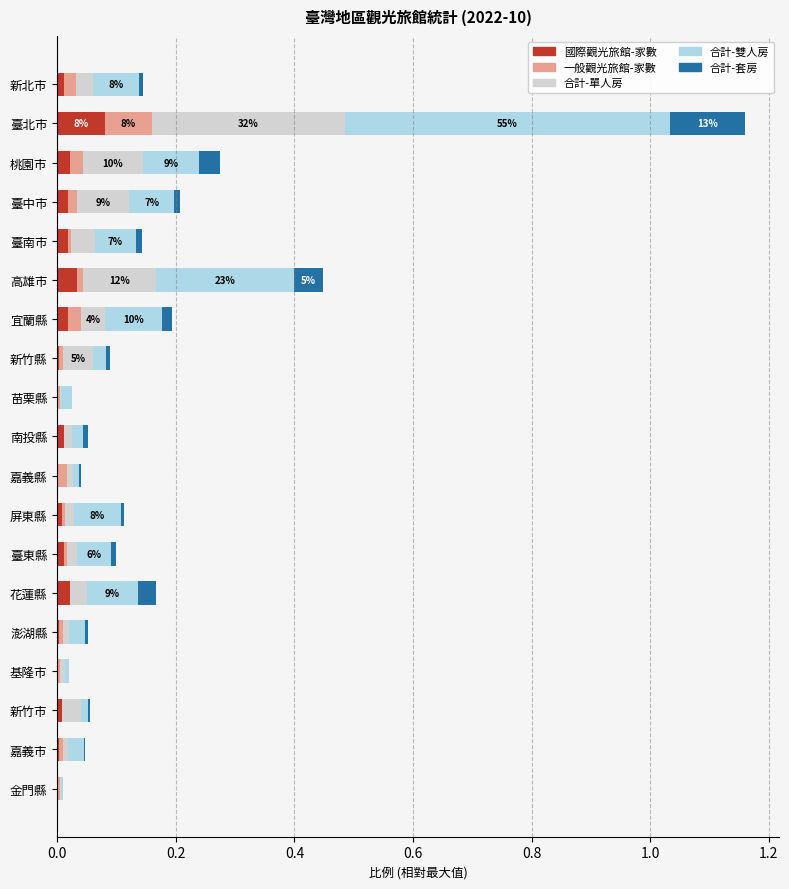

At which category is the sum across all series the highest?

臺北市